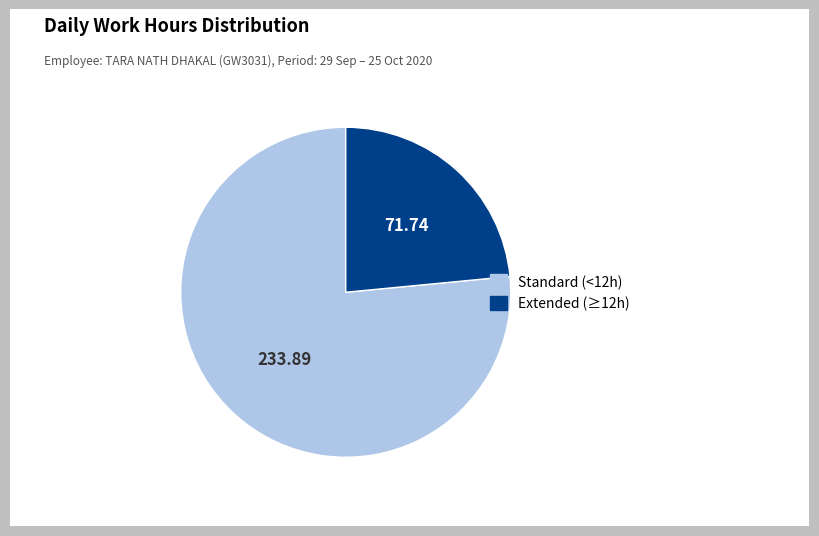

Is there a majority slice in this chart?

Yes